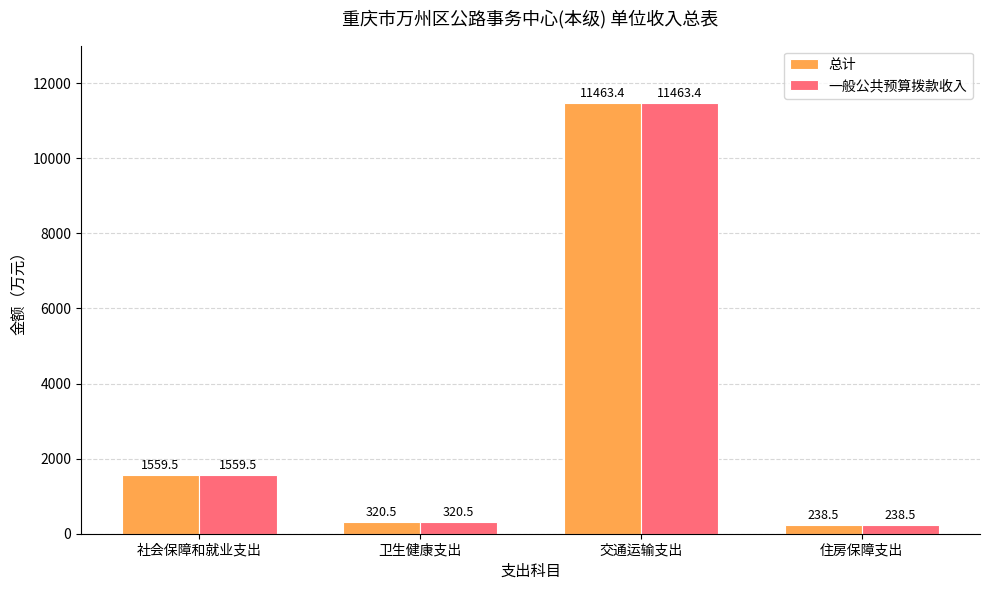

What position from the right is 住房保障支出?

1